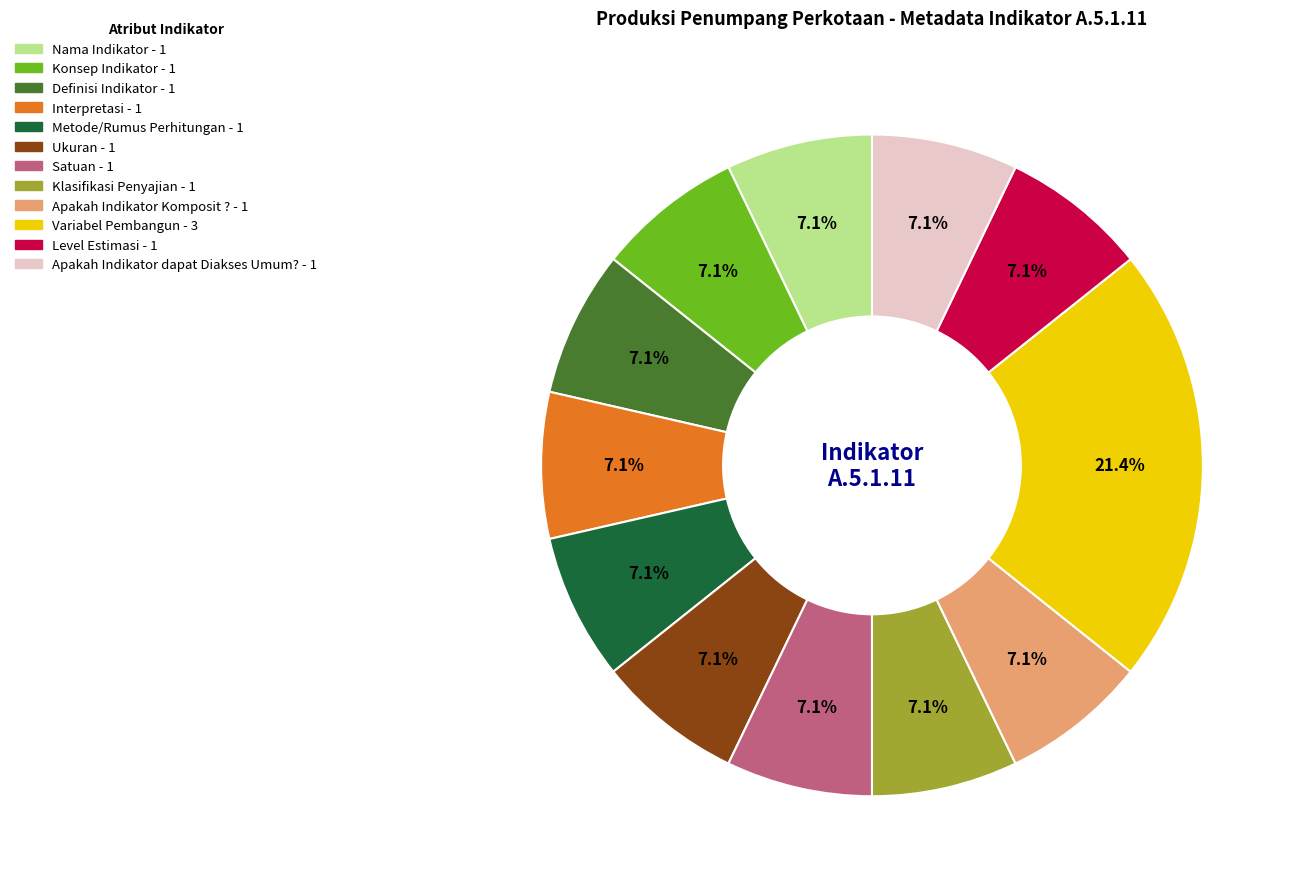

What percentage is NOT represented by Ukuran?

92.9%